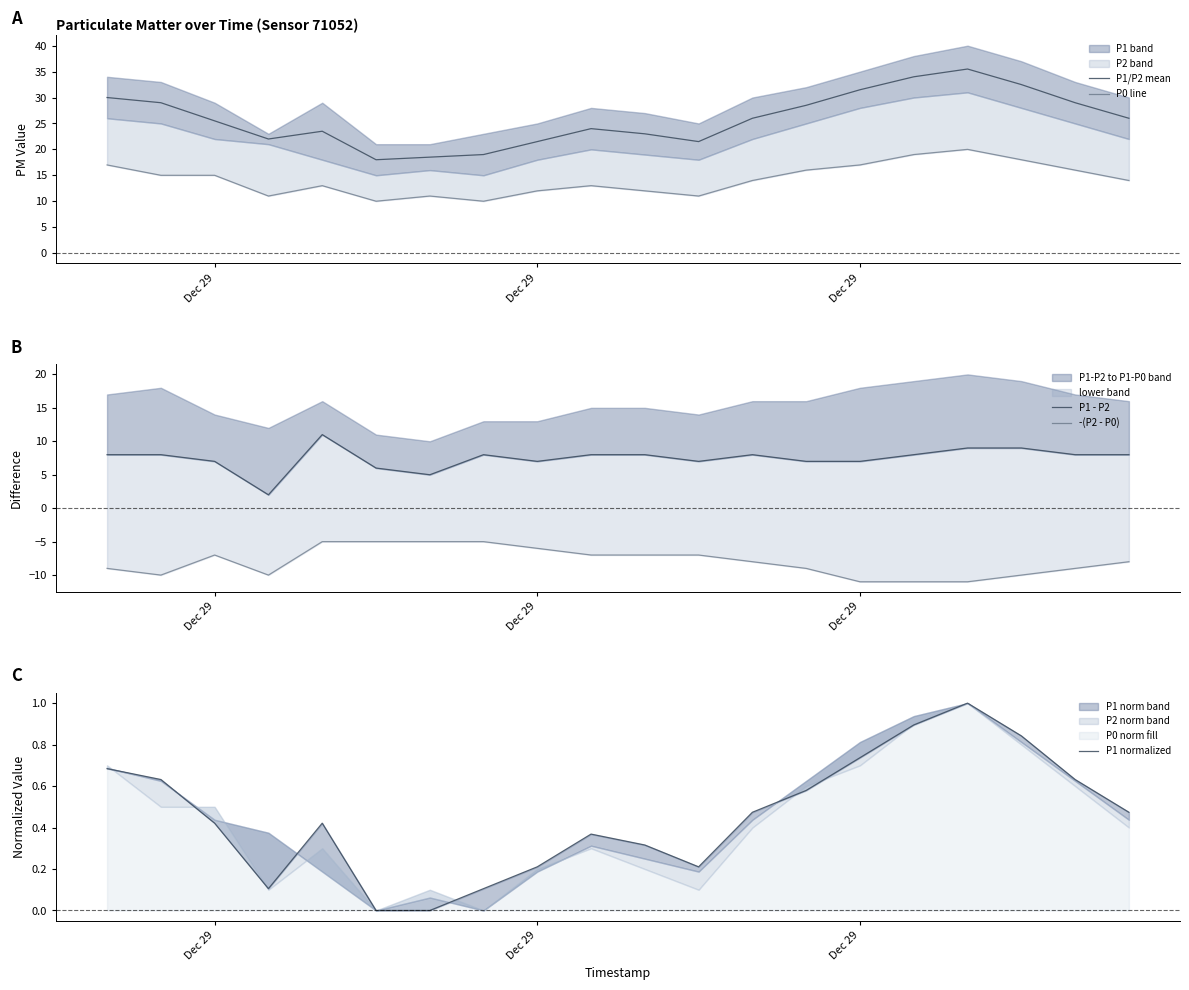

What is the lowest value of the P0 line series?

10.0